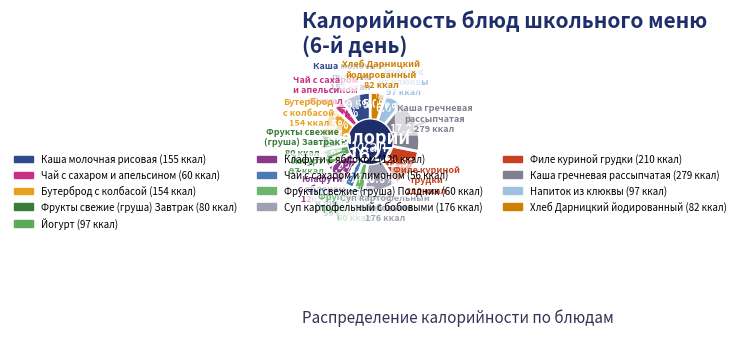

What percentage is NOT represented by Бутерброд с колбасой?

90.5%